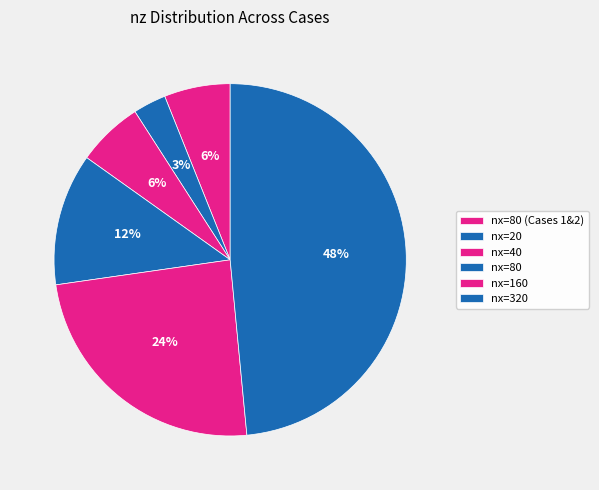

Which category has the biggest portion of the pie?

nx=320